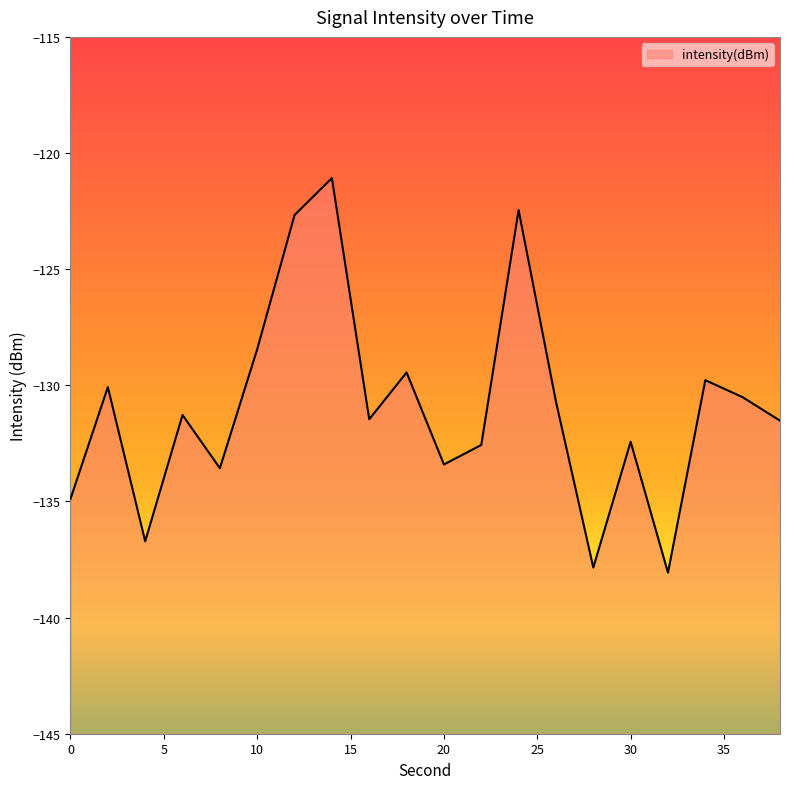

Which category has the lowest value across all series?

32